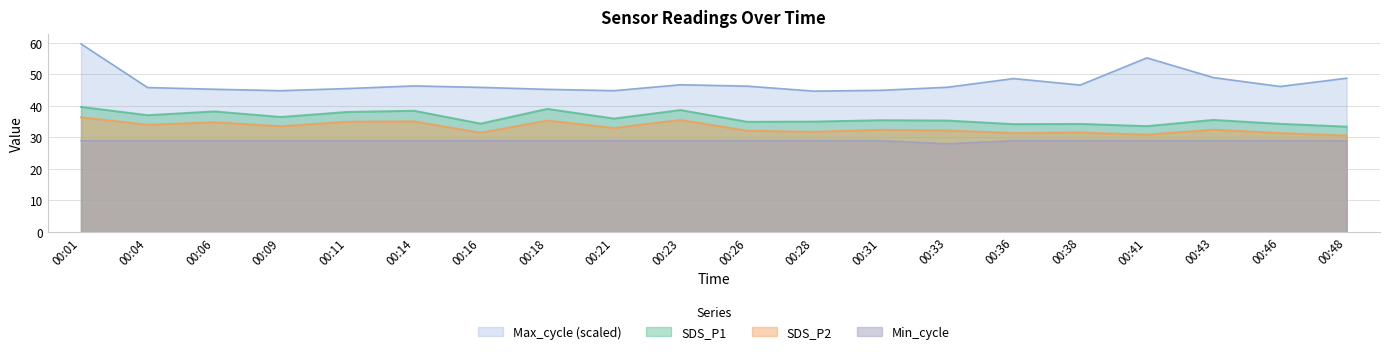

True or false: SDS_P2 has more than 2 interior local peaks.

True